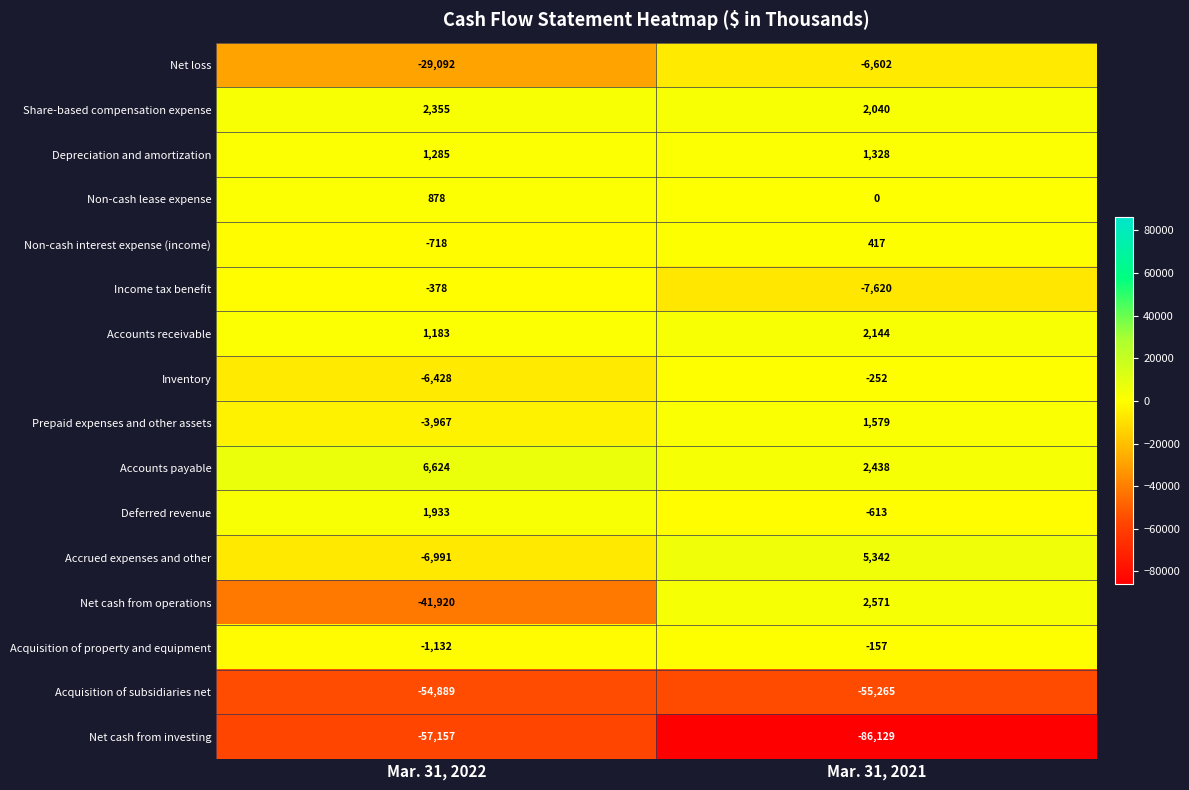

What is the total value across all series at Mar. 31, 2022?

-188414